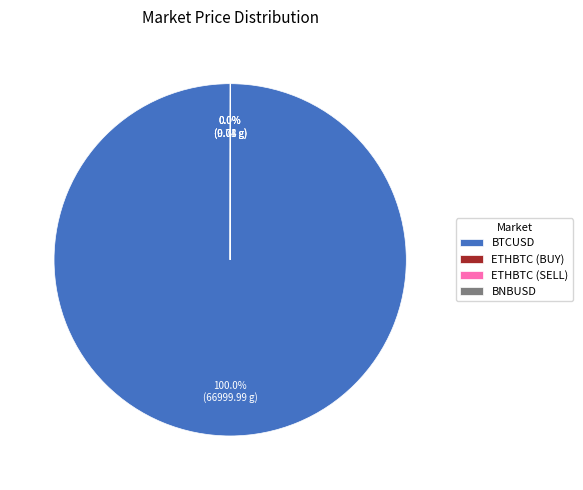

Which category has the biggest portion of the pie?

BTCUSD